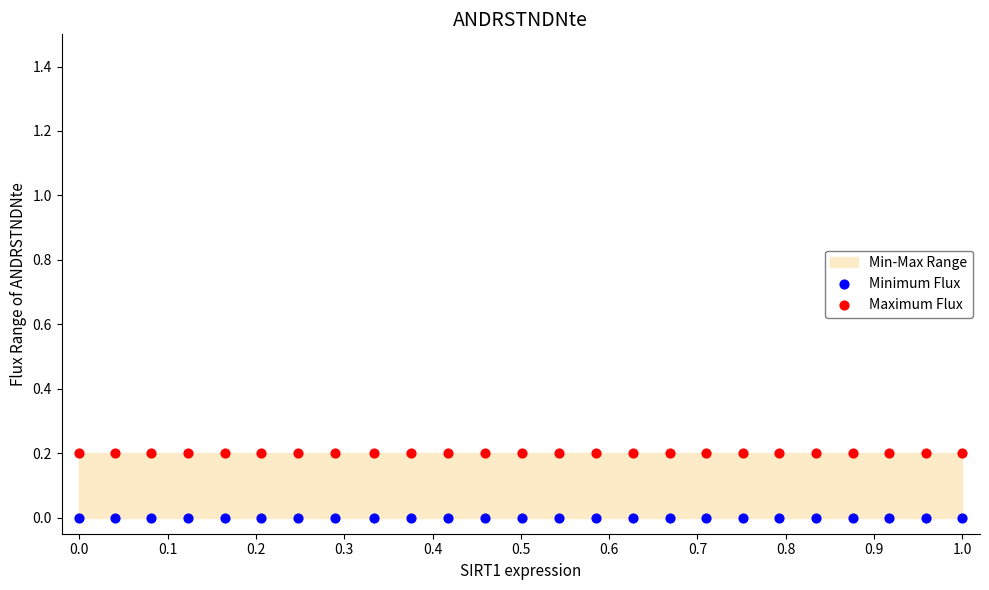

Which series contains the lowest Y value?

Minimum Flux